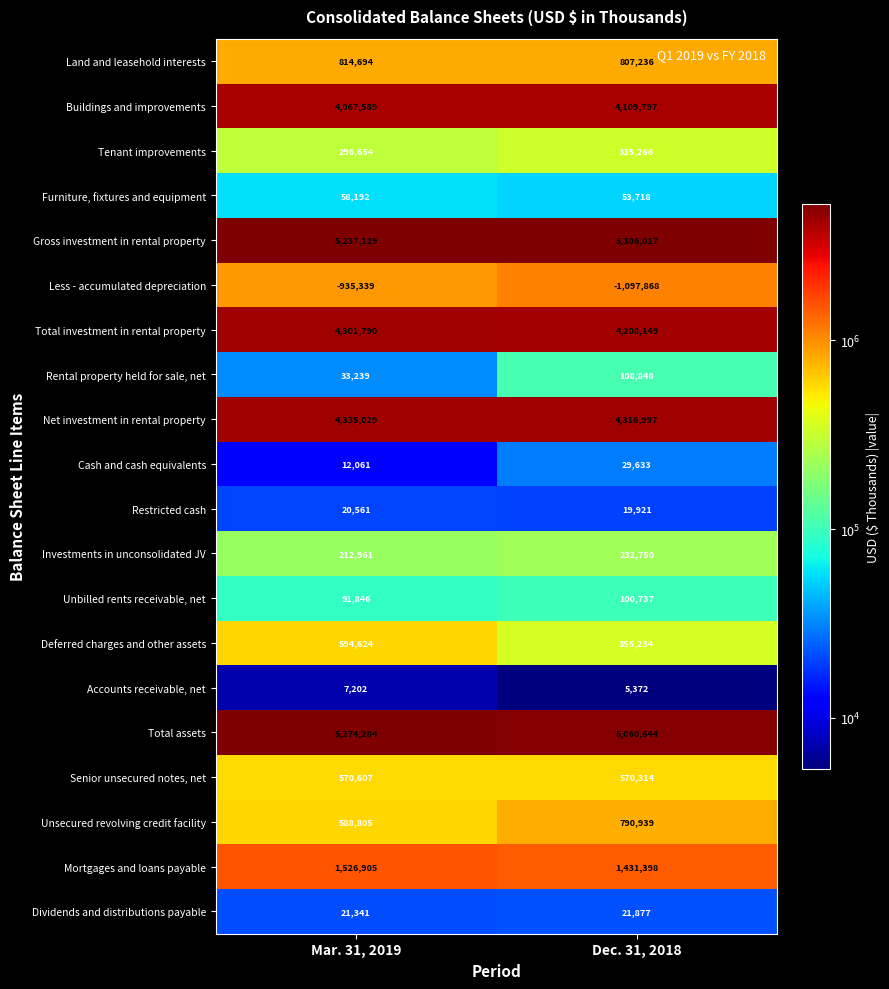

Is it true that Accounts receivable, net equals 12813 at Mar. 31, 2019?

False